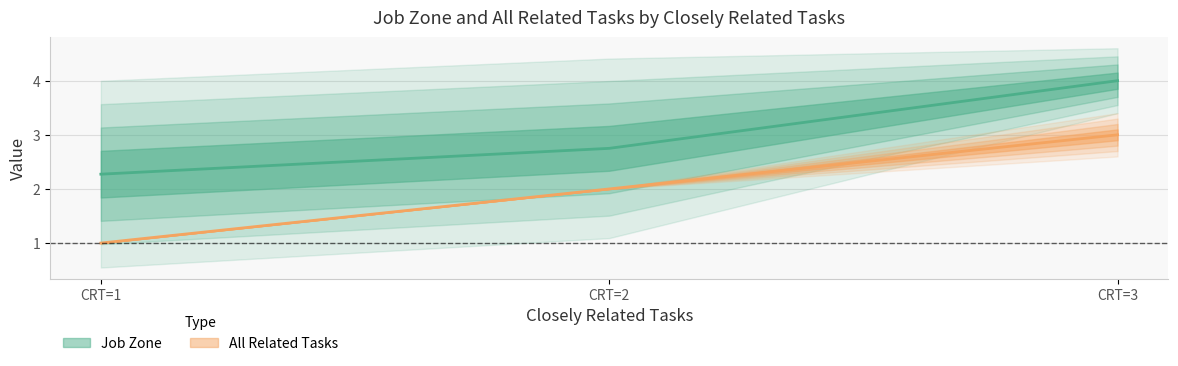

At which label does All Related Tasks reach its minimum?

1